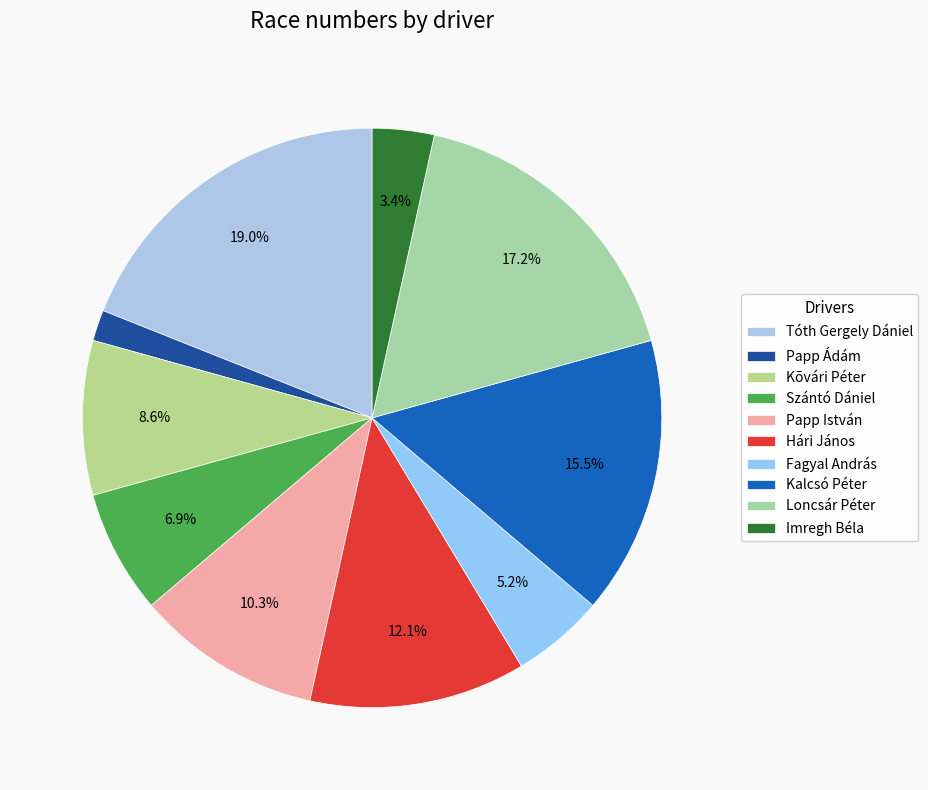

How many slices are in this pie chart?

10